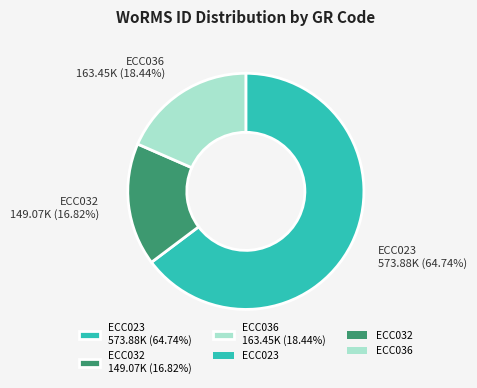

Which has a higher value, ECC032 149.07K (16.82%) or ECC023 573.88K (64.74%)?

ECC023 573.88K (64.74%)